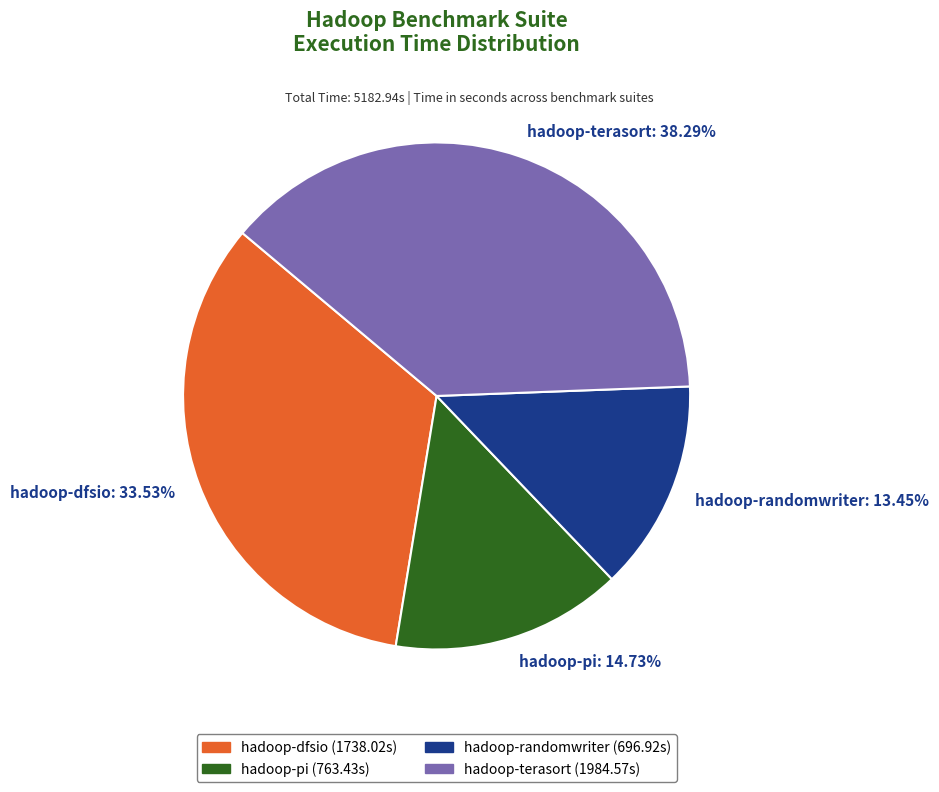

Count the number of slices in the pie.

4